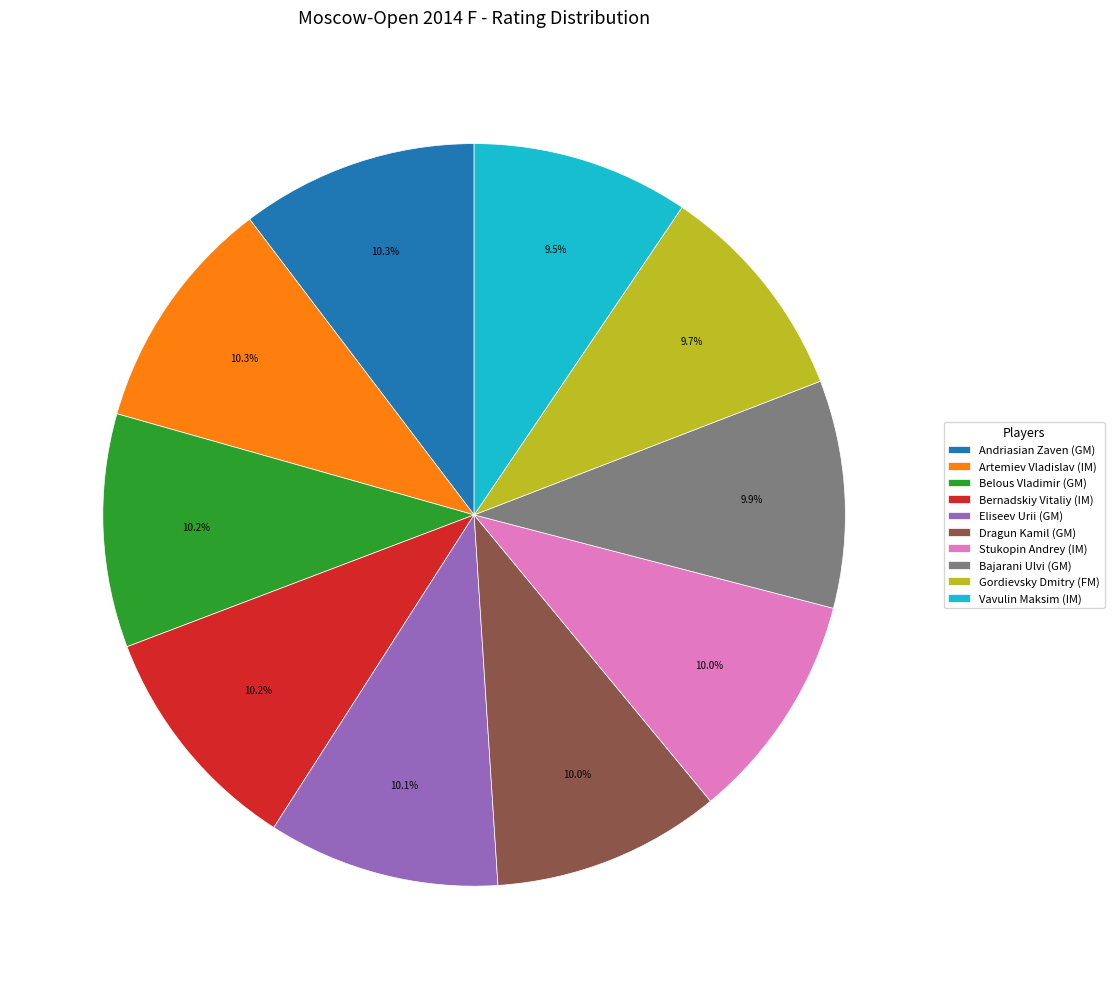

True or false: Bernadskiy Vitaliy (IM) accounts for 25% of the total.

False